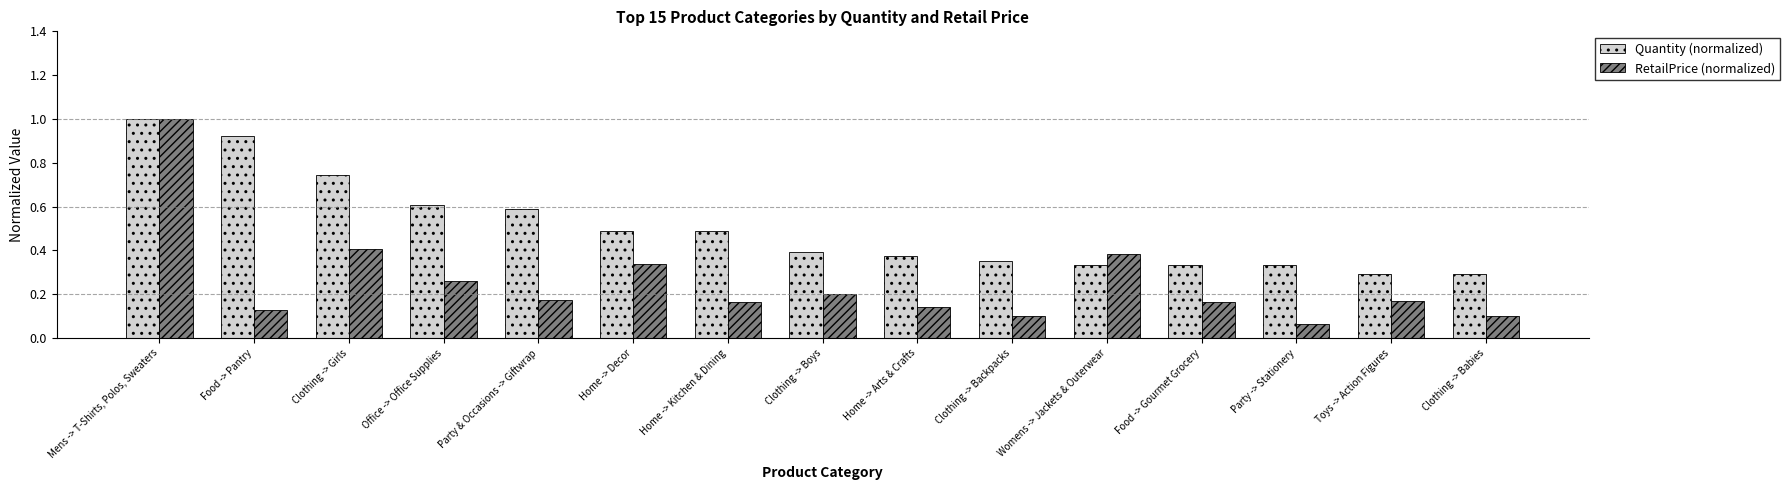

At which category is the sum across all series the highest?

Mens -> T-Shirts, Polos, Sweaters